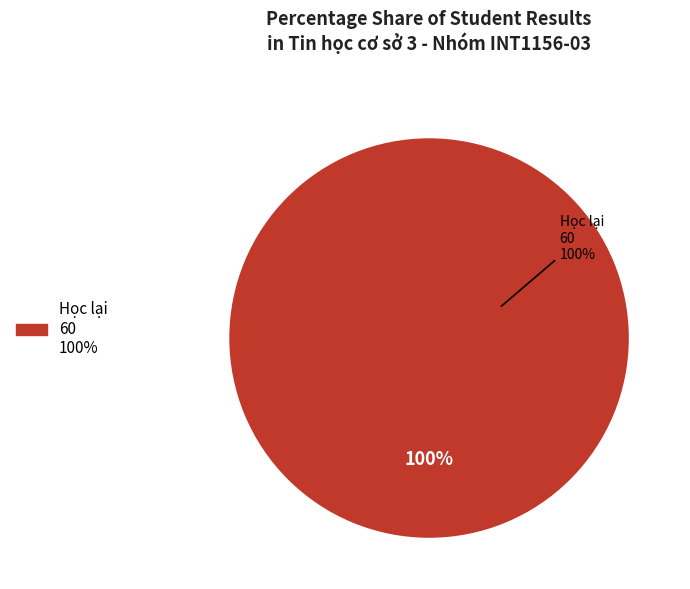

To the nearest percent, what is the combined percentage of Học lại and Thi đạt?

100%